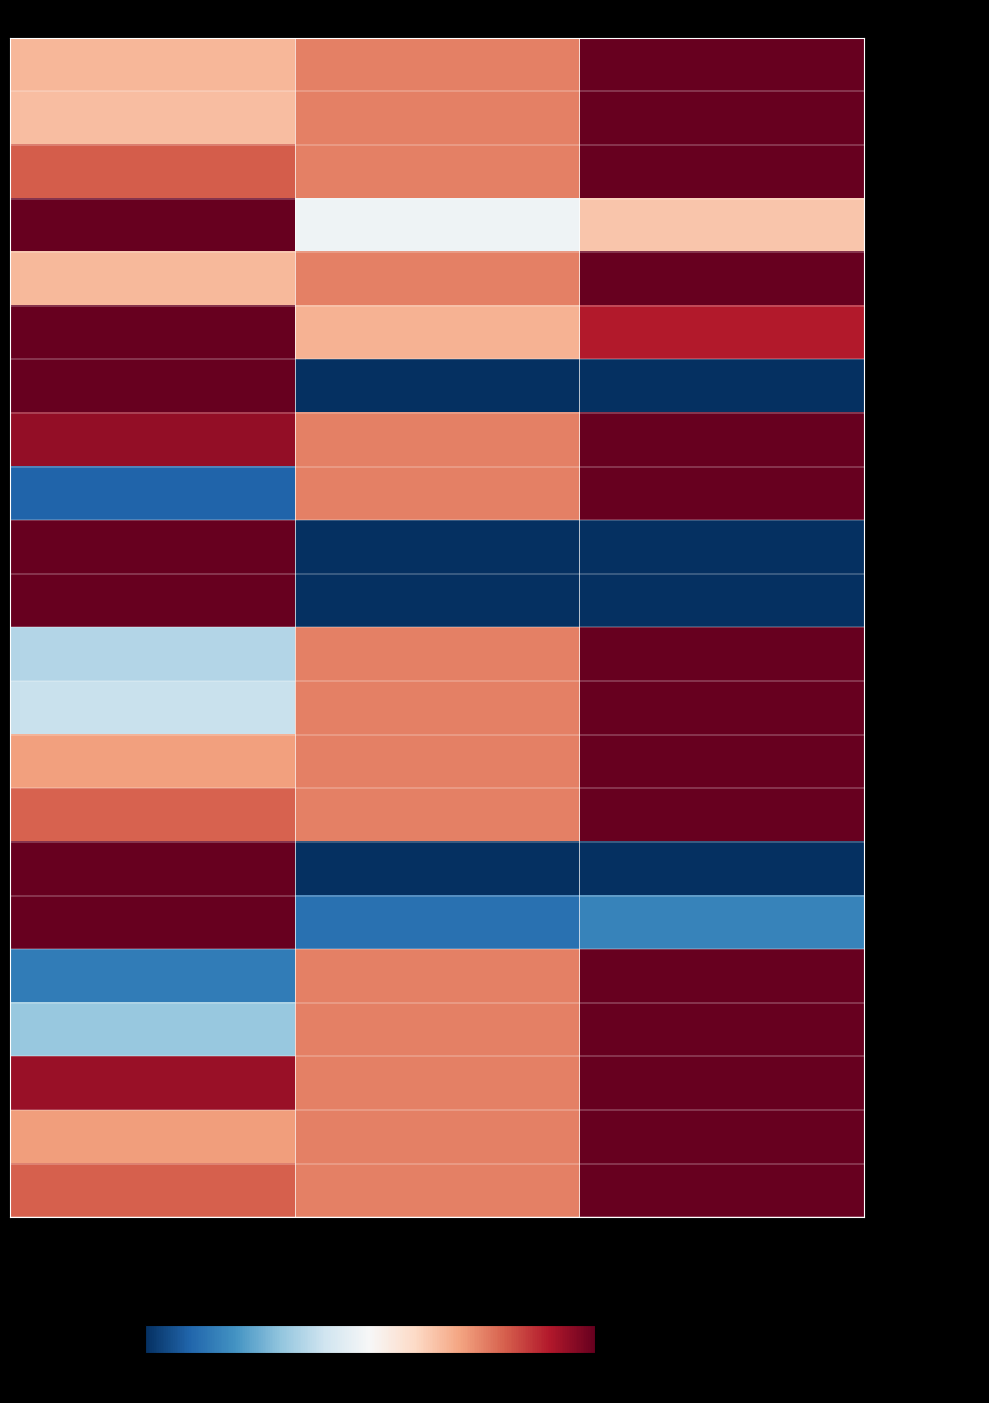

Which series has the largest total across all categories?

Sand köpt